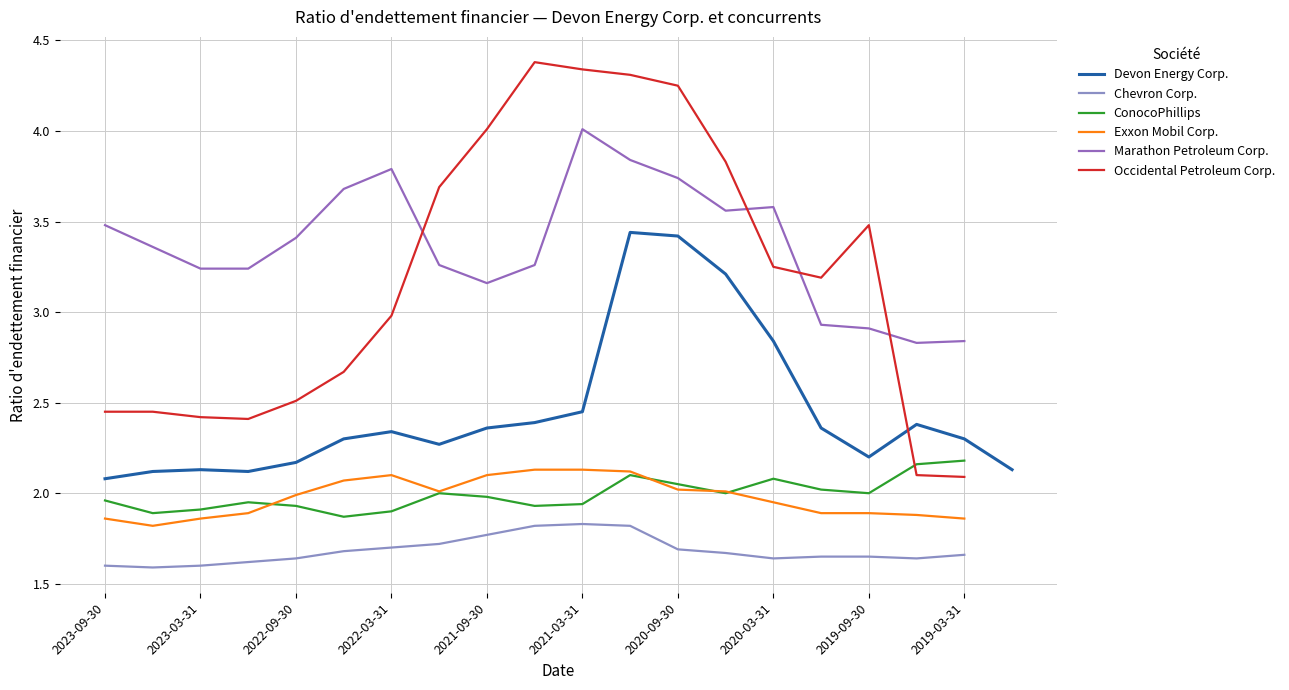

True or false: Chevron Corp. and ConocoPhillips intersect in this chart.

False